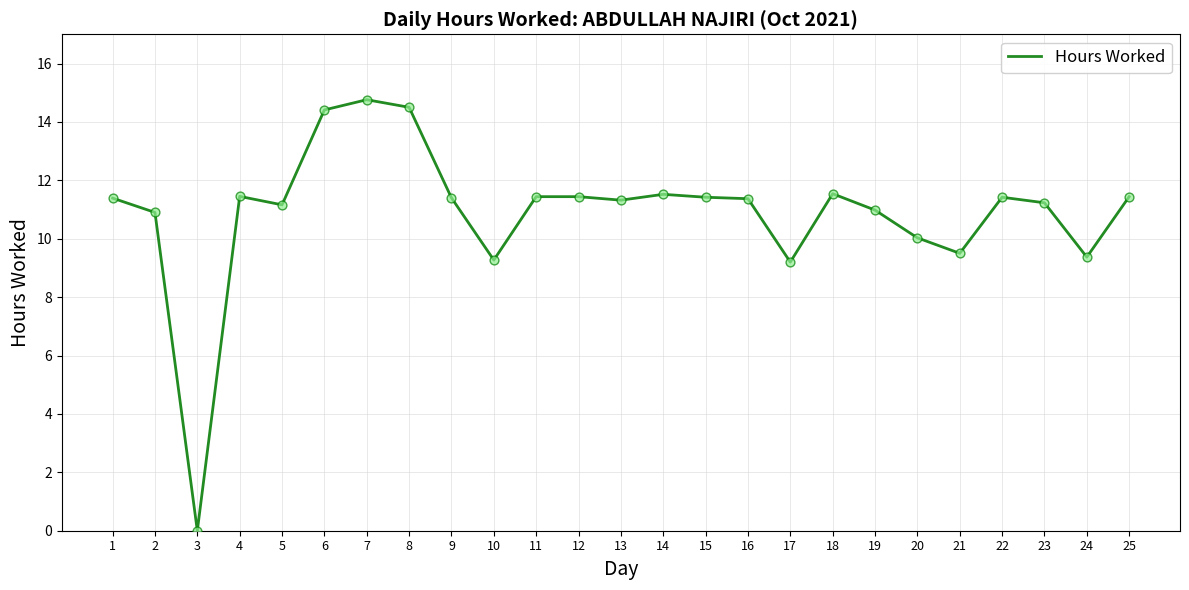

What is the ratio of the value at 21 to the value at 9?

0.8